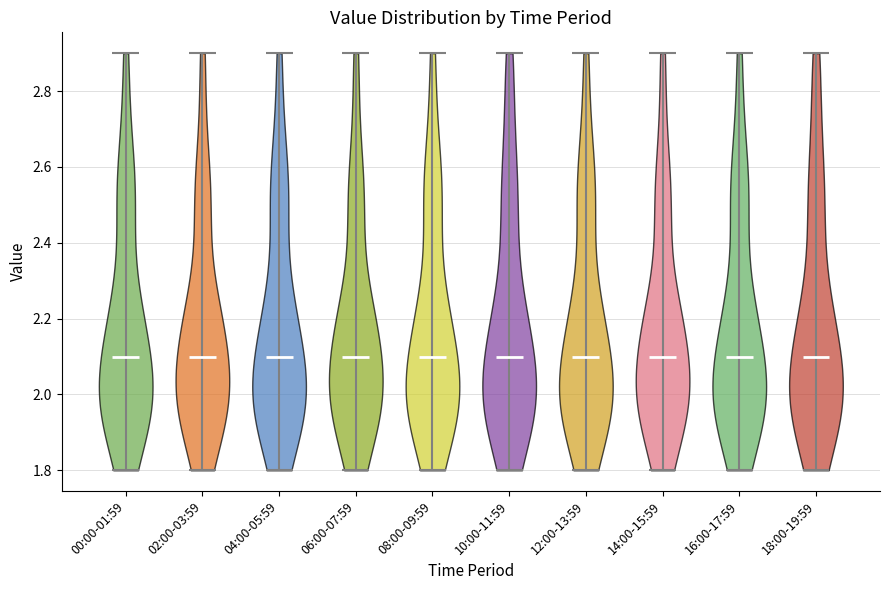

Reading left to right, read every violin against the y-axis: where its median line is, and the lowest and highest points it reaches. The values are not printed on the chart, so give them approximately, as read against the axis.

00:00-01:59: median line 2.1, lowest point 1.8, highest point 2.9
02:00-03:59: median line 2.1, lowest point 1.8, highest point 2.9
04:00-05:59: median line 2.1, lowest point 1.8, highest point 2.9
06:00-07:59: median line 2.1, lowest point 1.8, highest point 2.9
08:00-09:59: median line 2.1, lowest point 1.8, highest point 2.9
10:00-11:59: median line 2.1, lowest point 1.8, highest point 2.9
12:00-13:59: median line 2.1, lowest point 1.8, highest point 2.9
14:00-15:59: median line 2.1, lowest point 1.8, highest point 2.9
16:00-17:59: median line 2.1, lowest point 1.8, highest point 2.9
18:00-19:59: median line 2.1, lowest point 1.8, highest point 2.9